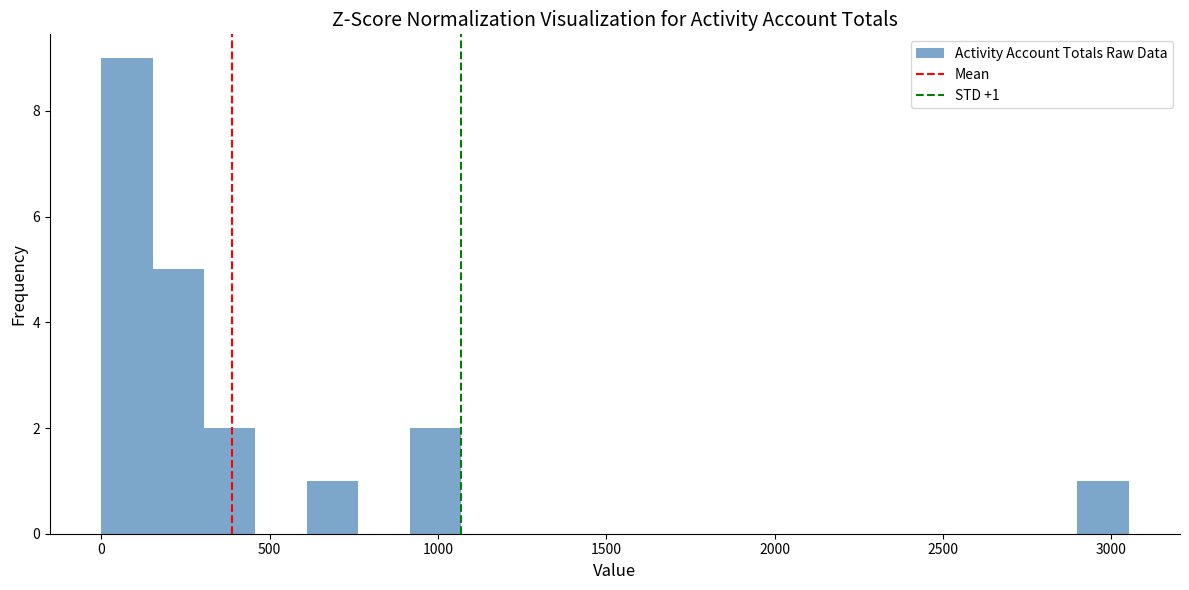

Read against the x-axis, roughly where is the centre of the tallest bar?

100